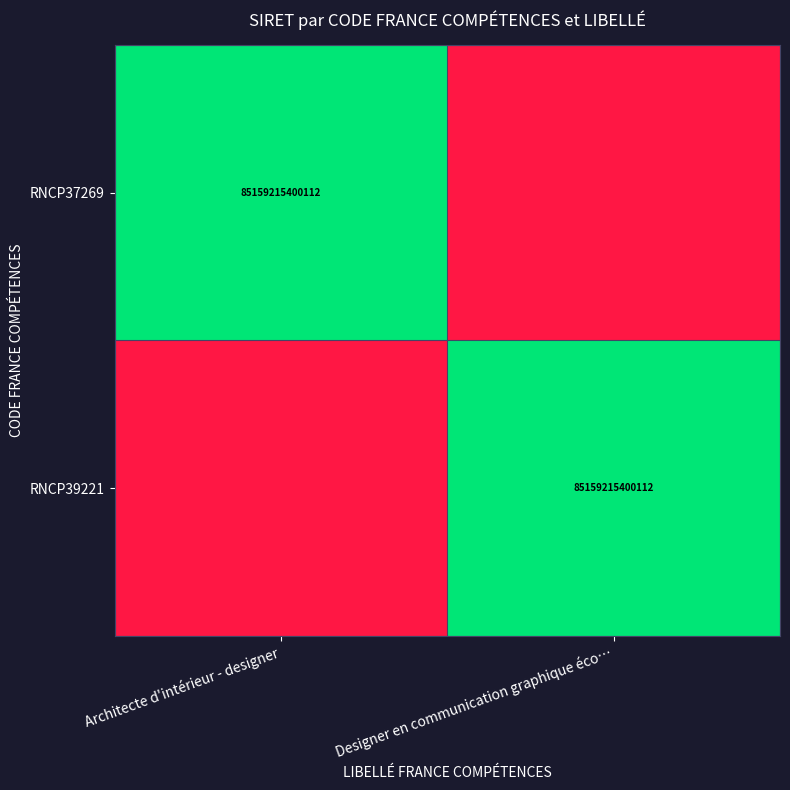

True or false: RNCP39221 has a value of 140959355431874 at Designer en communication graphique éco….

False